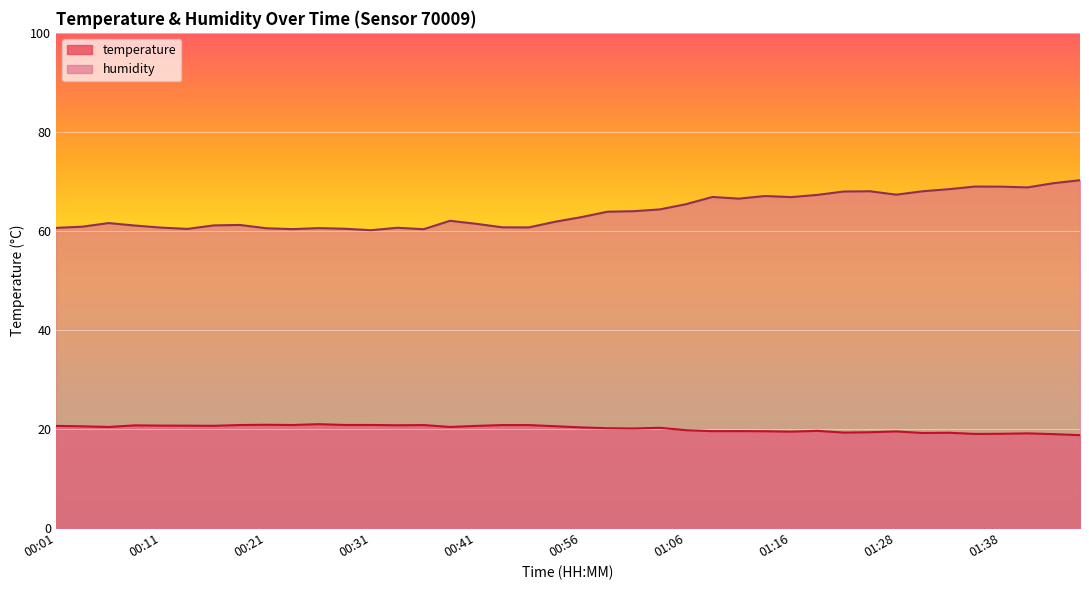

Reading left to right, transcribe all the data shown in this chart.

temperature: 00:01=20.6	00:04=20.6	00:06=20.4	00:09=20.7	00:11=20.7	00:14=20.7	00:16=20.6	00:19=20.8	00:21=20.9	00:23=20.8	00:26=21.0	00:28=20.8	00:31=20.8	00:33=20.8	00:36=20.8	00:38=20.4	00:41=20.6	00:48=20.8	00:51=20.8	00:53=20.6	00:56=20.3	00:58=20.2	01:01=20.1	01:03=20.2	01:06=19.8	01:08=19.6	01:11=19.6	01:13=19.6	01:16=19.5	01:18=19.6	01:23=19.3	01:26=19.4	01:28=19.5	01:31=19.2	01:33=19.2	01:36=19.0	01:38=19.0	01:41=19.1	01:43=19.0	01:46=18.8
humidity: 00:01=60.6	00:04=60.9	00:06=61.6	00:09=61.1	00:11=60.7	00:14=60.4	00:16=61.1	00:19=61.2	00:21=60.5	00:23=60.4	00:26=60.6	00:28=60.4	00:31=60.1	00:33=60.6	00:36=60.4	00:38=62.0	00:41=61.4	00:48=60.7	00:51=60.7	00:53=61.9	00:56=62.8	00:58=63.9	01:01=64.0	01:03=64.3	01:06=65.4	01:08=66.9	01:11=66.5	01:13=67.0	01:16=66.8	01:18=67.3	01:23=68.0	01:26=68.0	01:28=67.3	01:31=68.0	01:33=68.4	01:36=69.0	01:38=68.9	01:41=68.8	01:43=69.7	01:46=70.2